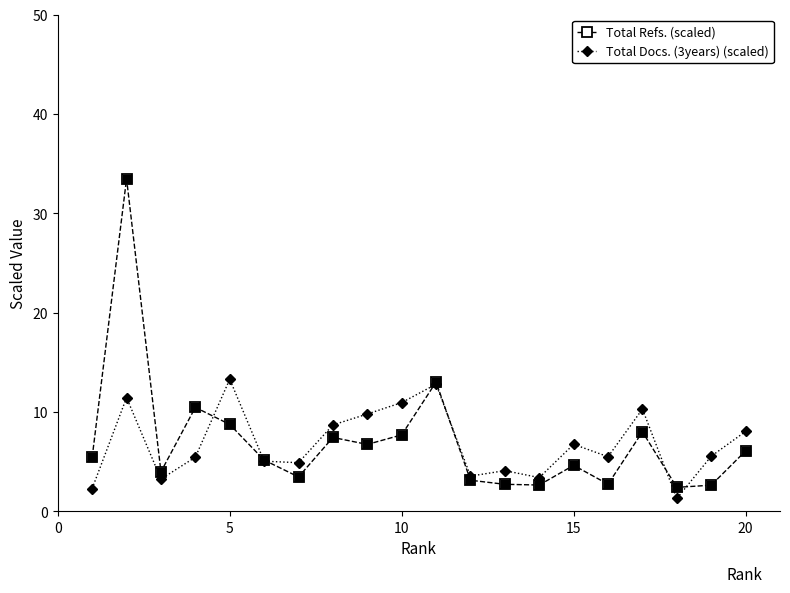

Which series has the widest spread of values?

Total Refs. (scaled)